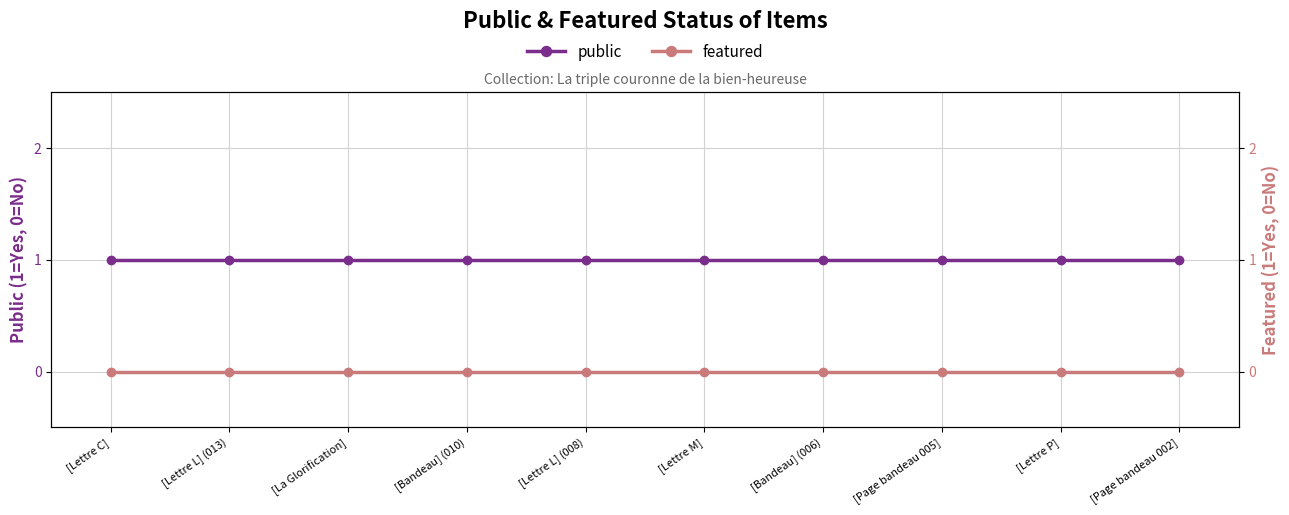

Which category has the lowest value across all series?

[Lettre C]